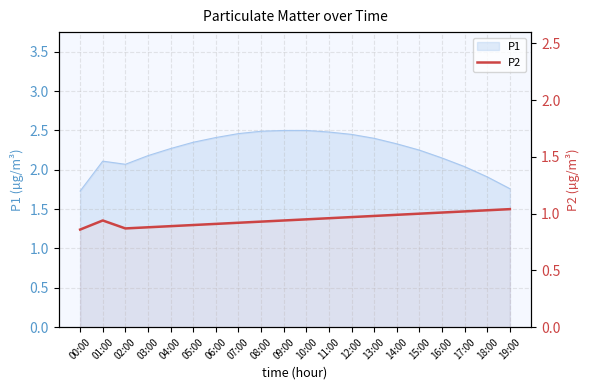

How many lines are shown in the chart?

1